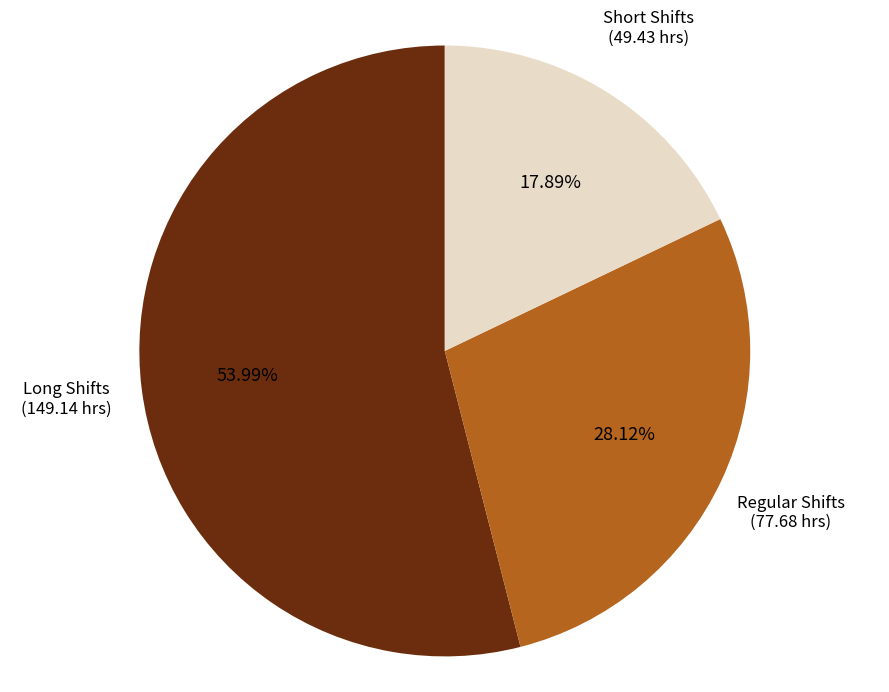

Count the number of slices in the pie.

3